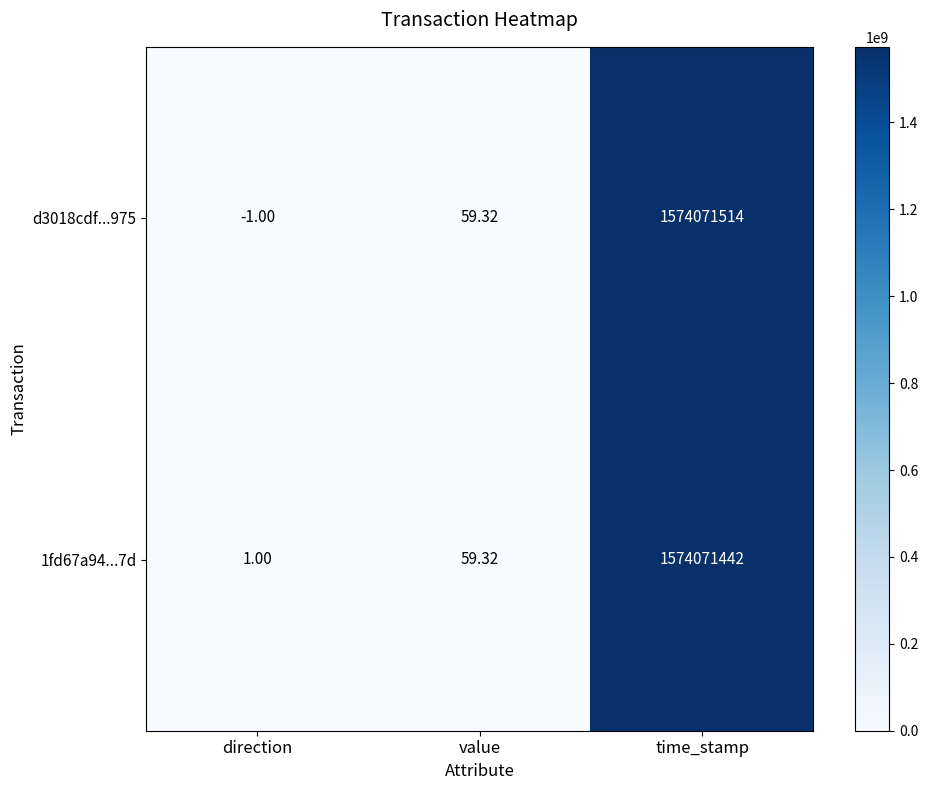

Is the value of 1fd67a94...7d at value greater than the value of d3018cdf...975 at time_stamp?

No